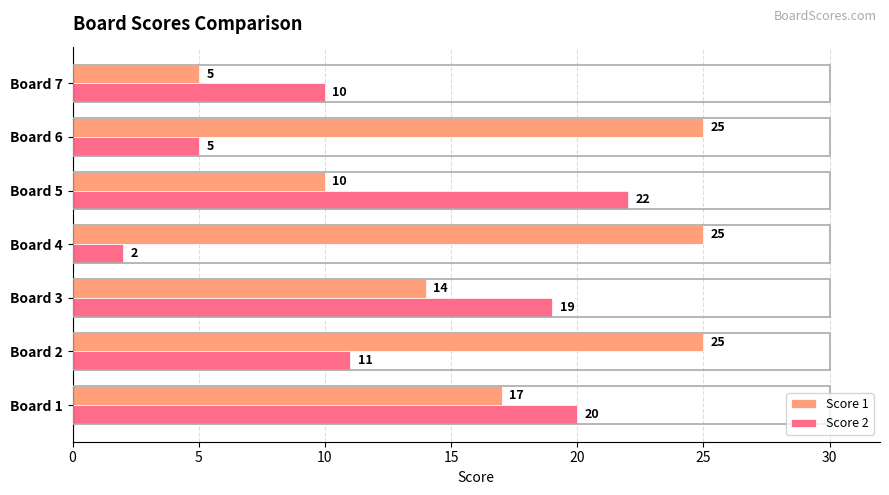

What is the total value across all series at Board 5?

32